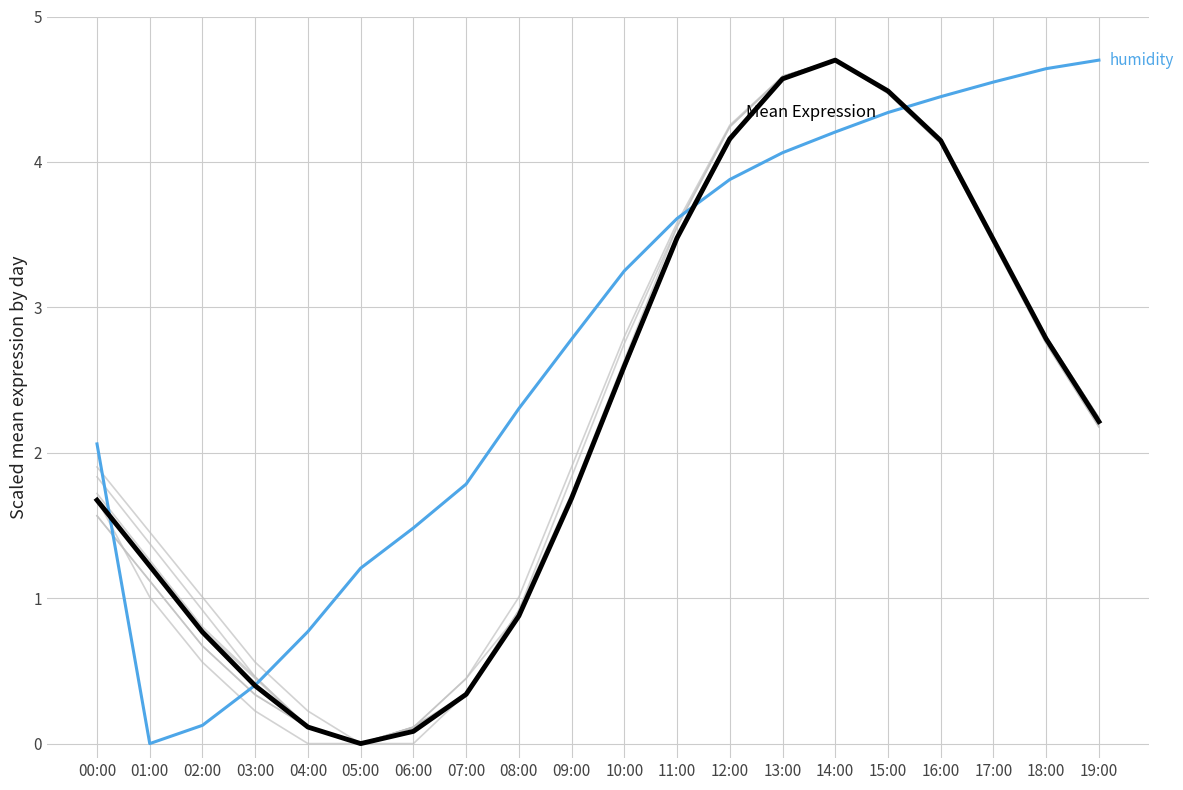

What is the total value across all series at 00:00?

3.7